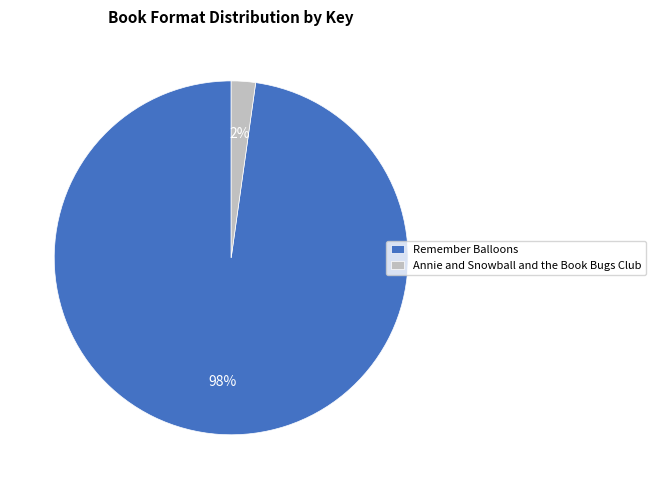

How many slices are in this pie chart?

2